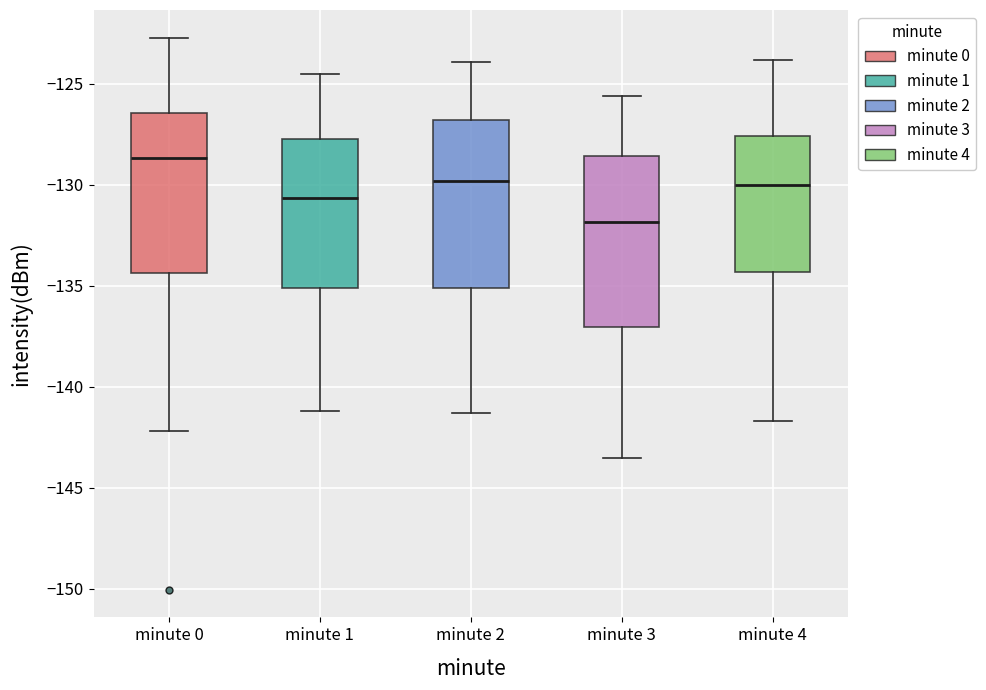

Where is the lower edge of the box for minute 2 on the y-axis? The values are not printed on the chart, so give them approximately, as read against the axis.

-135.0